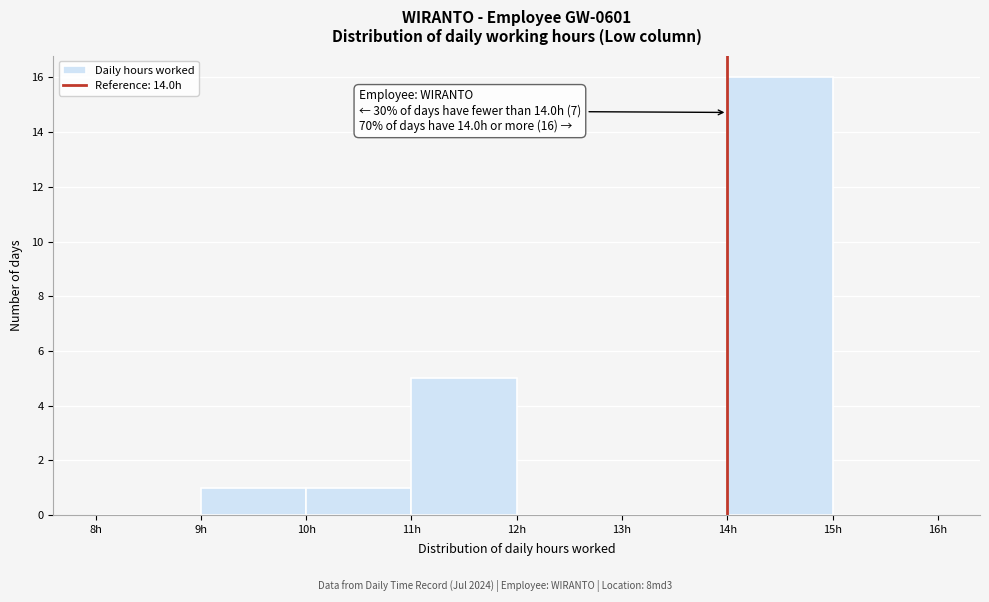

Which range on the x-axis has the tallest bar?

14 to 15